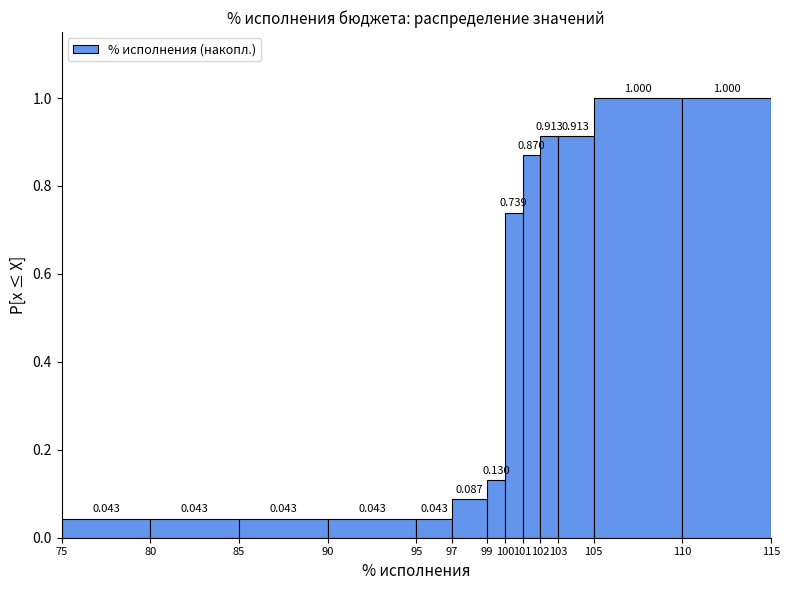

What is the height of the bar covering 99 to 100 on the x-axis?

0.130